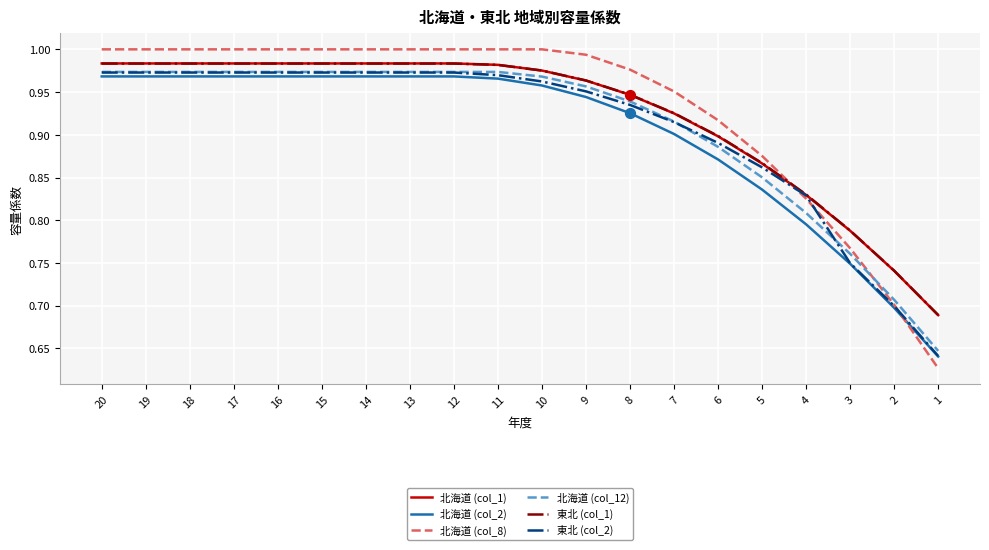

At how many categories does at least one series exceed 0?

20